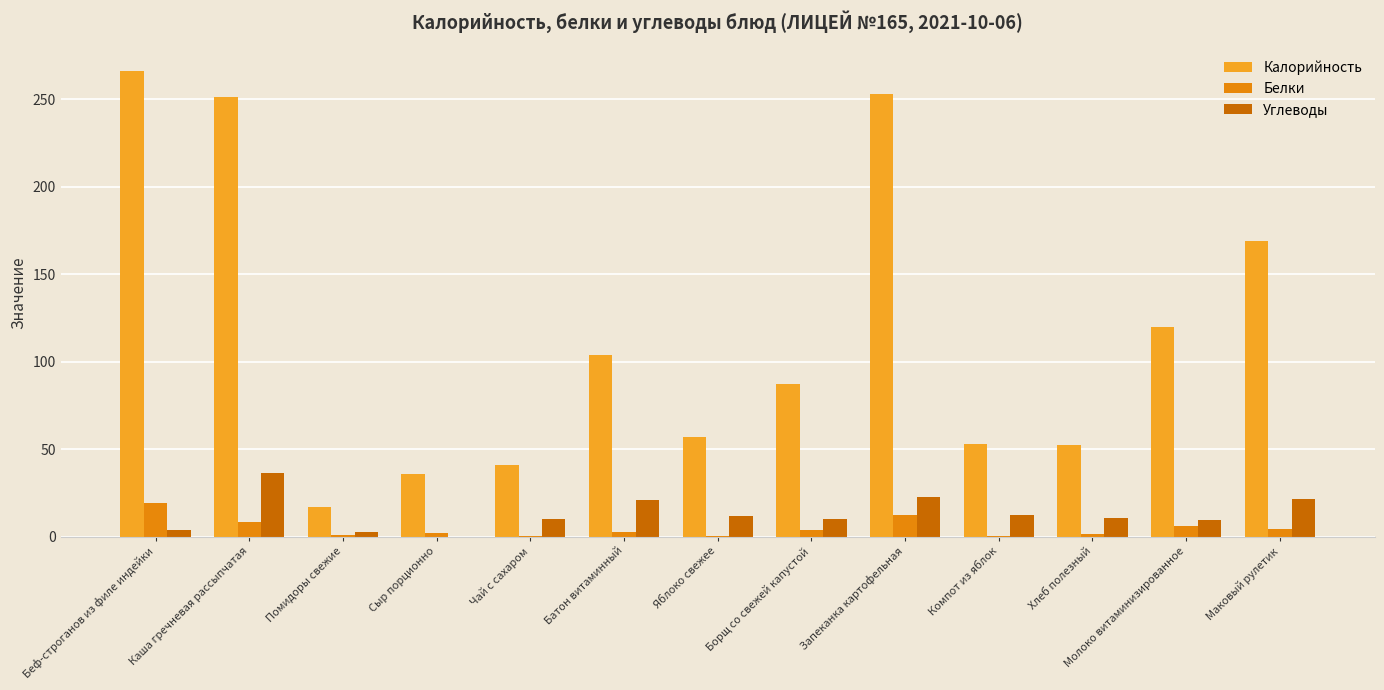

Between Беф-строганов из филе индейки and Сыр порционно, which series saw the biggest shift?

Калорийность